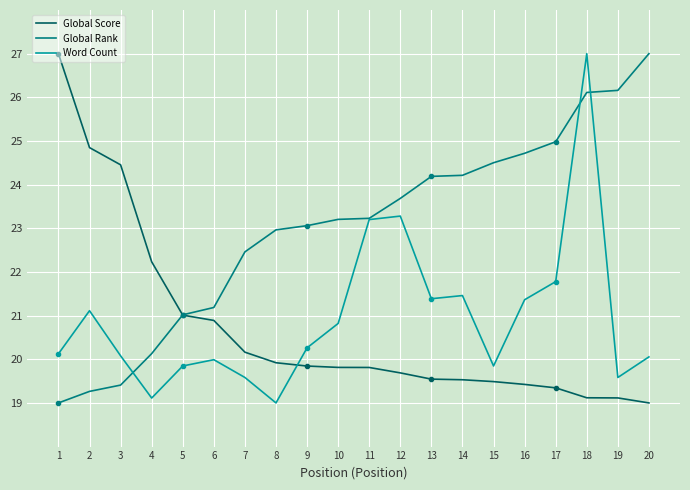

Which series has the largest total across all categories?

Global Rank